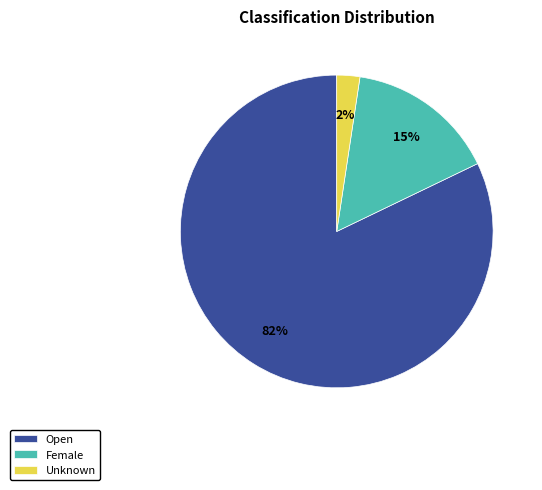

How many segments does this pie chart have?

3